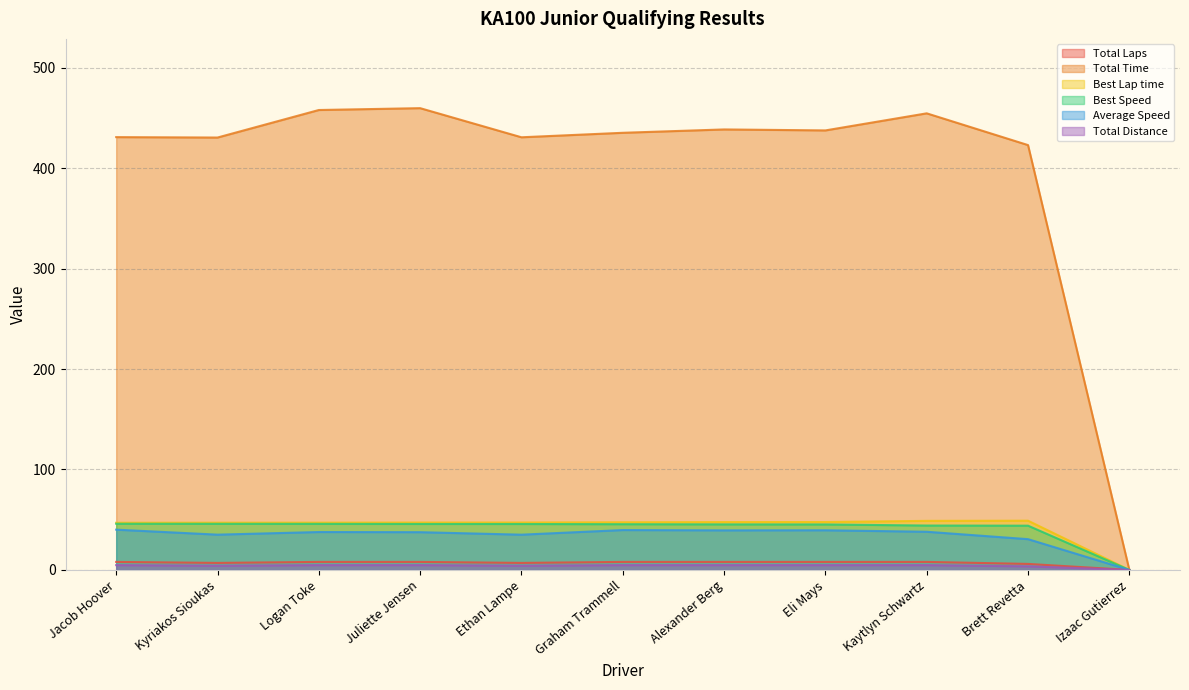

What are all the series names shown in the legend?

Total Laps, Total Time, Best Lap time, Best Speed, Average Speed, Total Distance